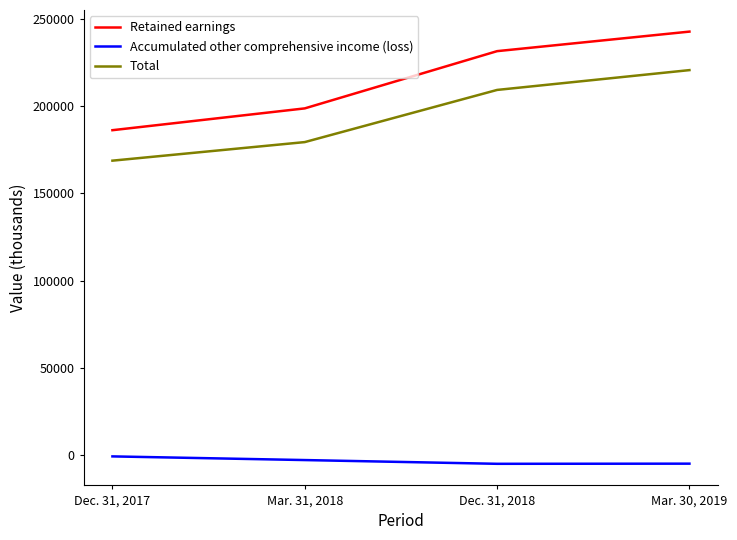

What is the difference between the highest and lowest values at Dec. 31, 2018?

236486